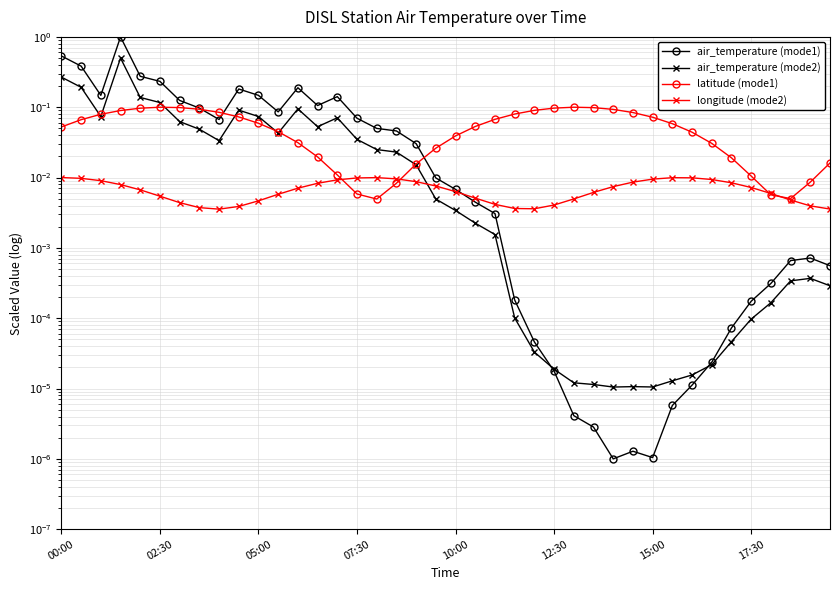

Which series has the widest spread of values?

air_temperature (mode1)